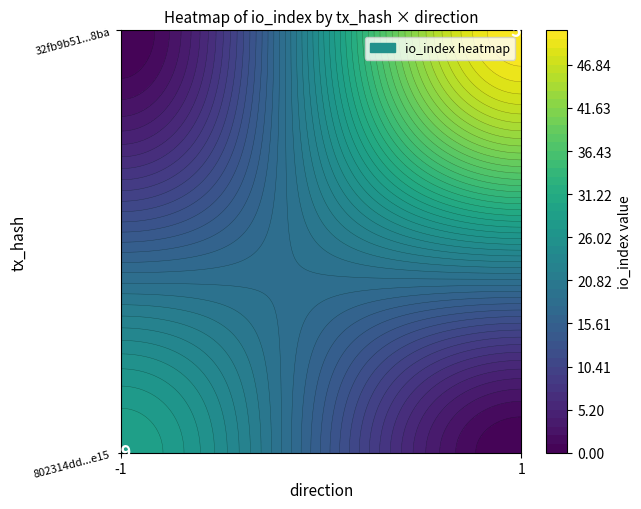

How many 32fb9b51768670077bd212be0764a6a14d2f8ba values are between 1 and 51?

2